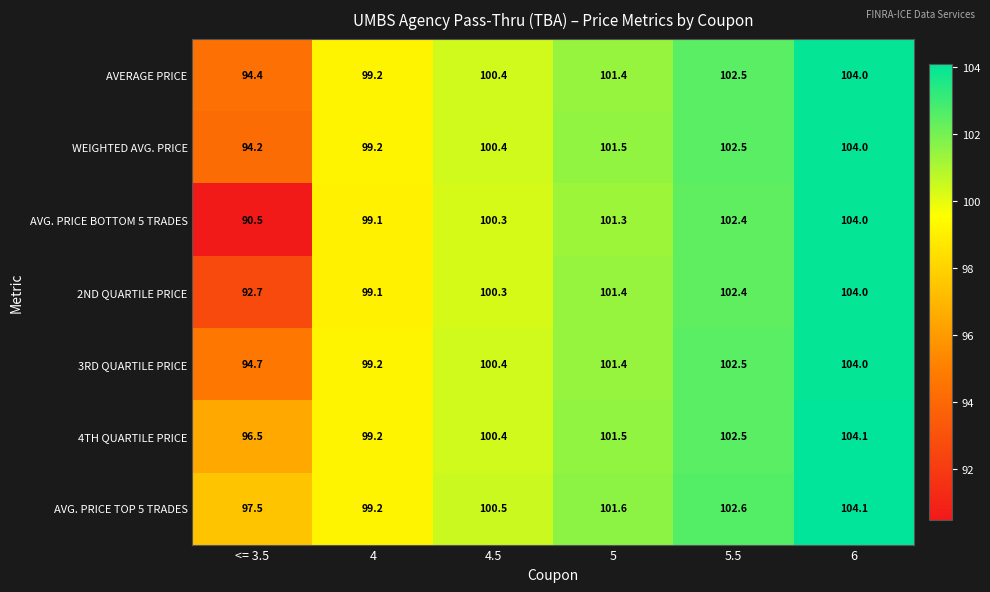

What is the spread (max minus min) of values at 4.5?

0.2